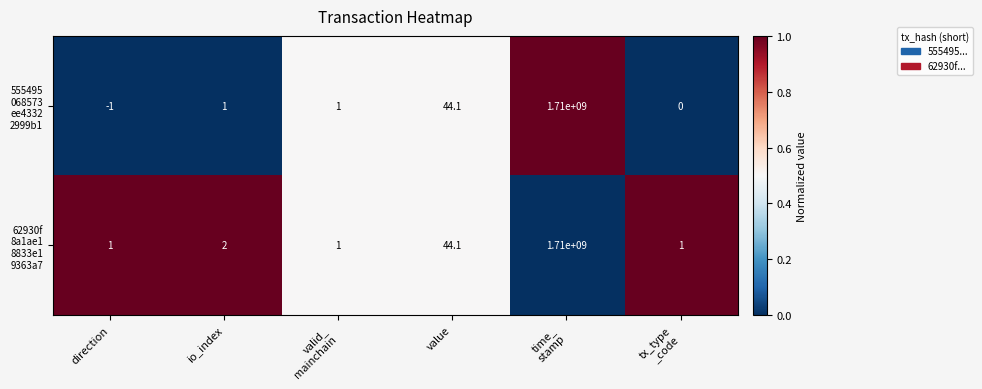

What is the maximum value shown in the chart?

1710000000.0